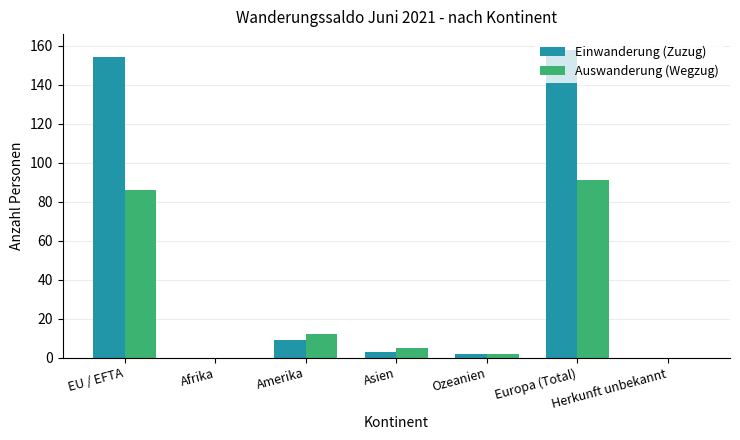

Between EU / EFTA and Ozeanien, which series saw the biggest shift?

Einwanderung (Zuzug)